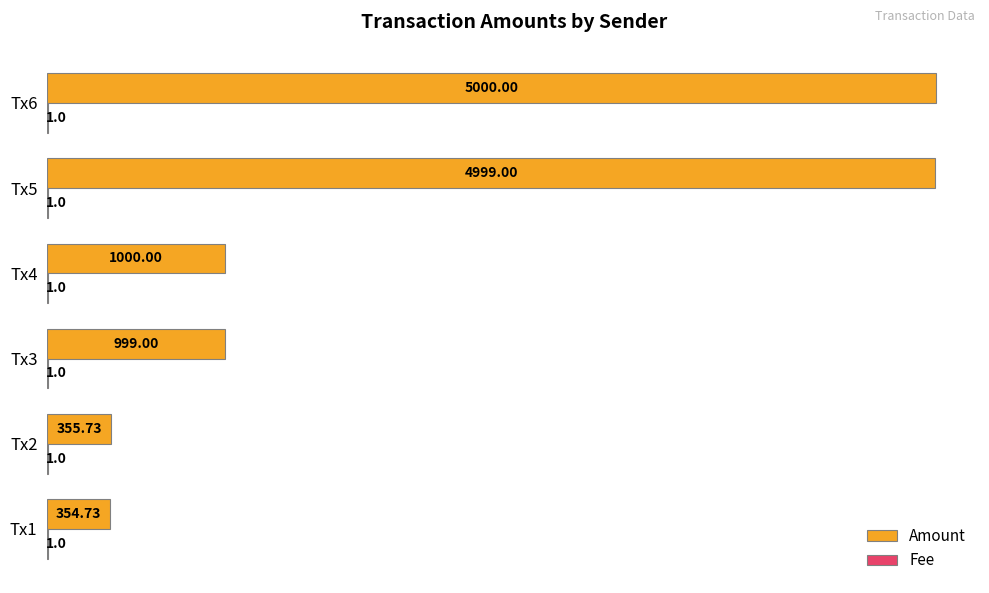

Which series changed the most between Tx4 and Tx5?

Amount